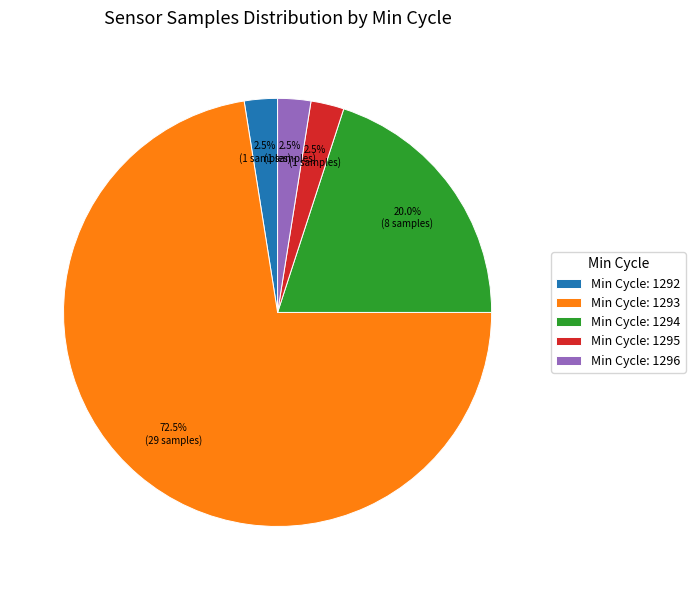

Does any single category account for the majority?

Yes